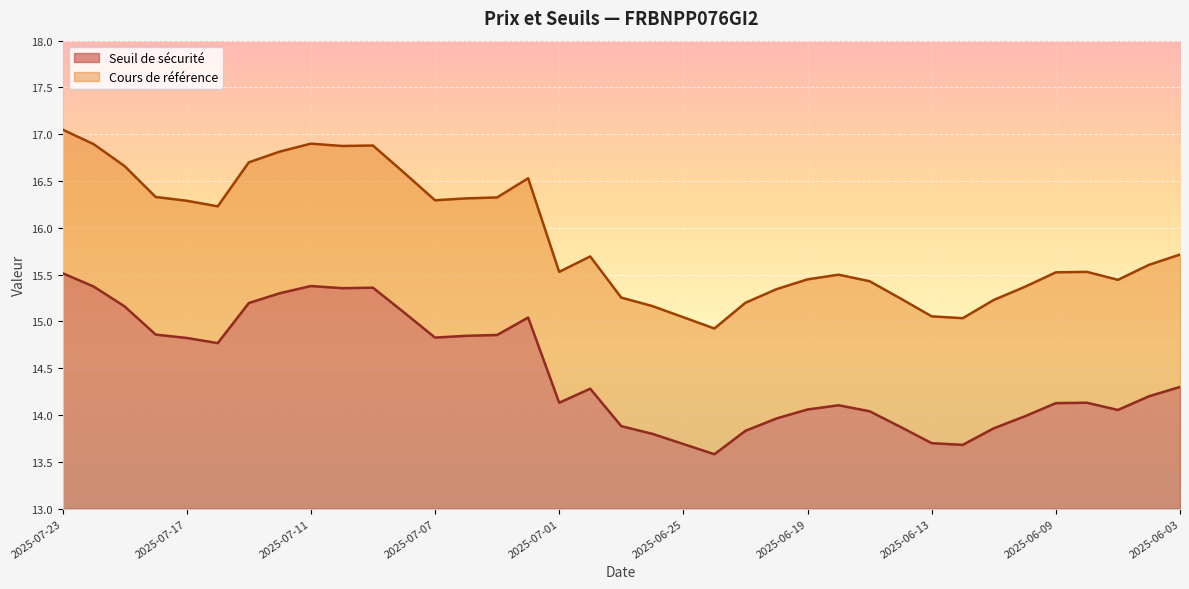

What position from the left is 2025-06-13?

29